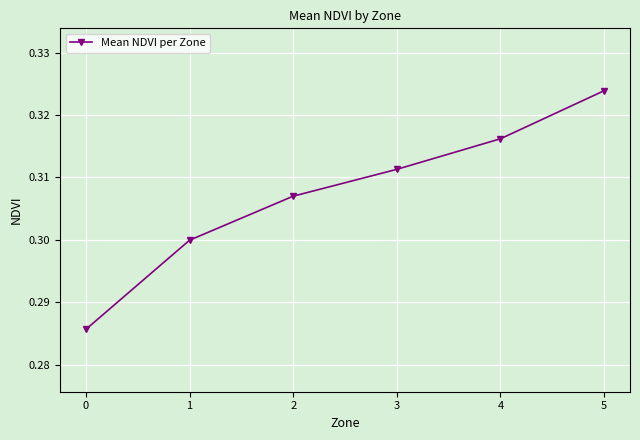

What is the sum of the values at 5 and 1?

0.6